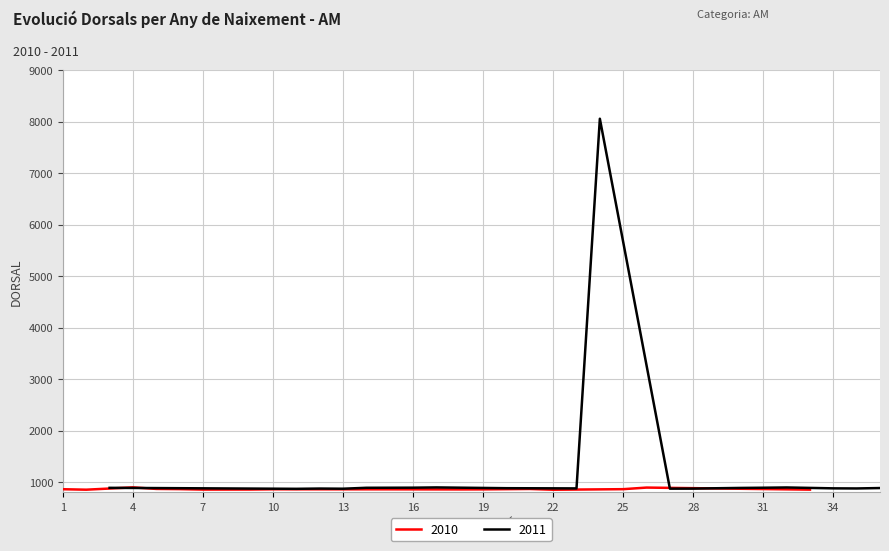

How many points are lower than both their immediate neighbors (excluding endpoints)?

4